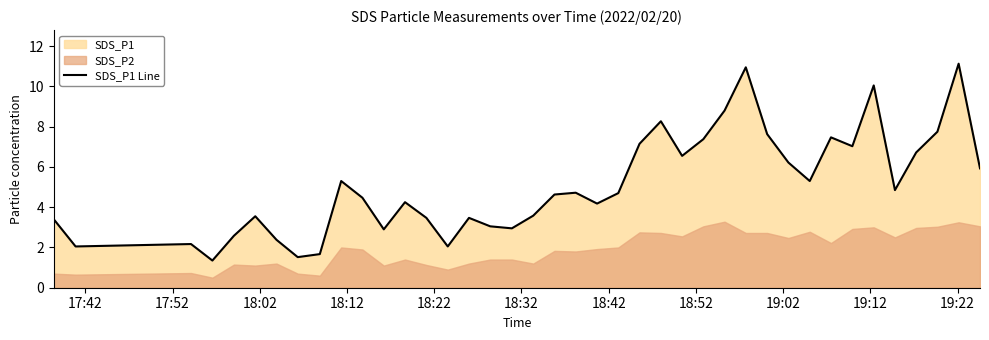

What is the greatest value displayed?

11.1